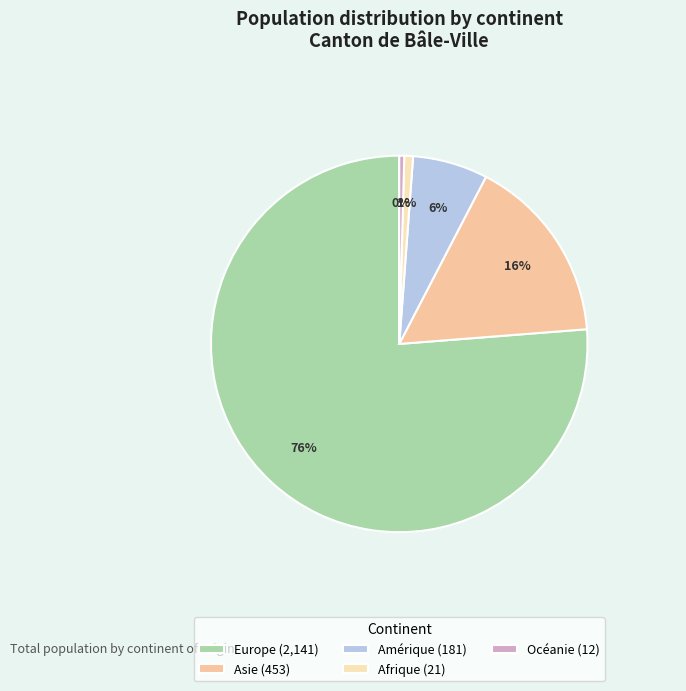

Count the number of slices in the pie.

5